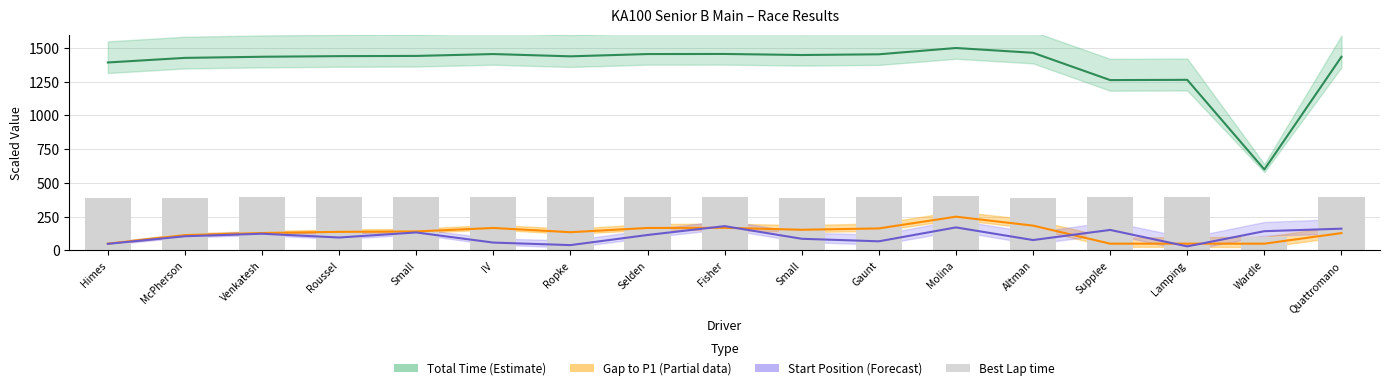

What is the label of the 14th bar from the right?

Roussel